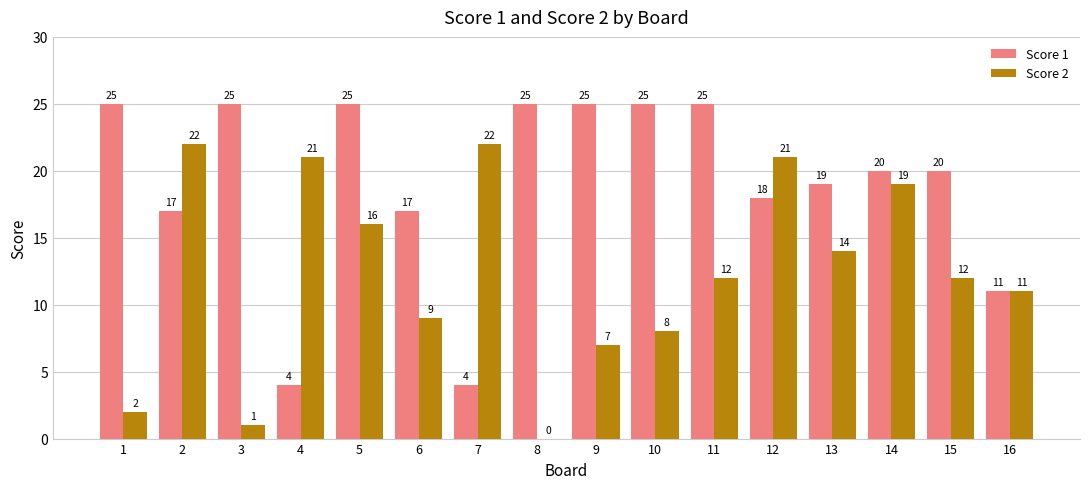

Reading right to left, what are all the values shown in this chart?

Score 1: 16=11	15=20	14=20	13=19	12=18	11=25	10=25	9=25	8=25	7=4	6=17	5=25	4=4	3=25	2=17	1=25
Score 2: 16=11	15=12	14=19	13=14	12=21	11=12	10=8	9=7	8=0	7=22	6=9	5=16	4=21	3=1	2=22	1=2